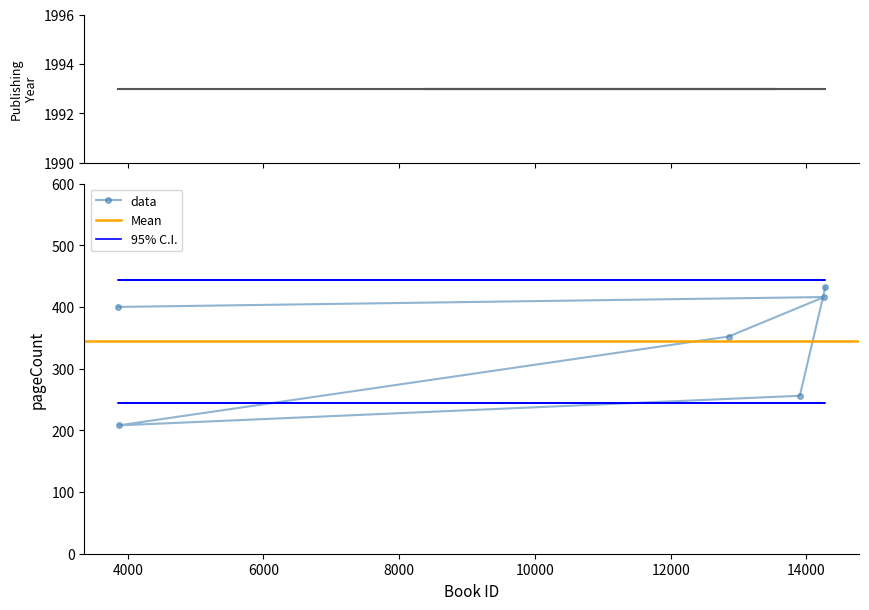

What is the ratio of the value at 3864 to the value at 14261?

0.5